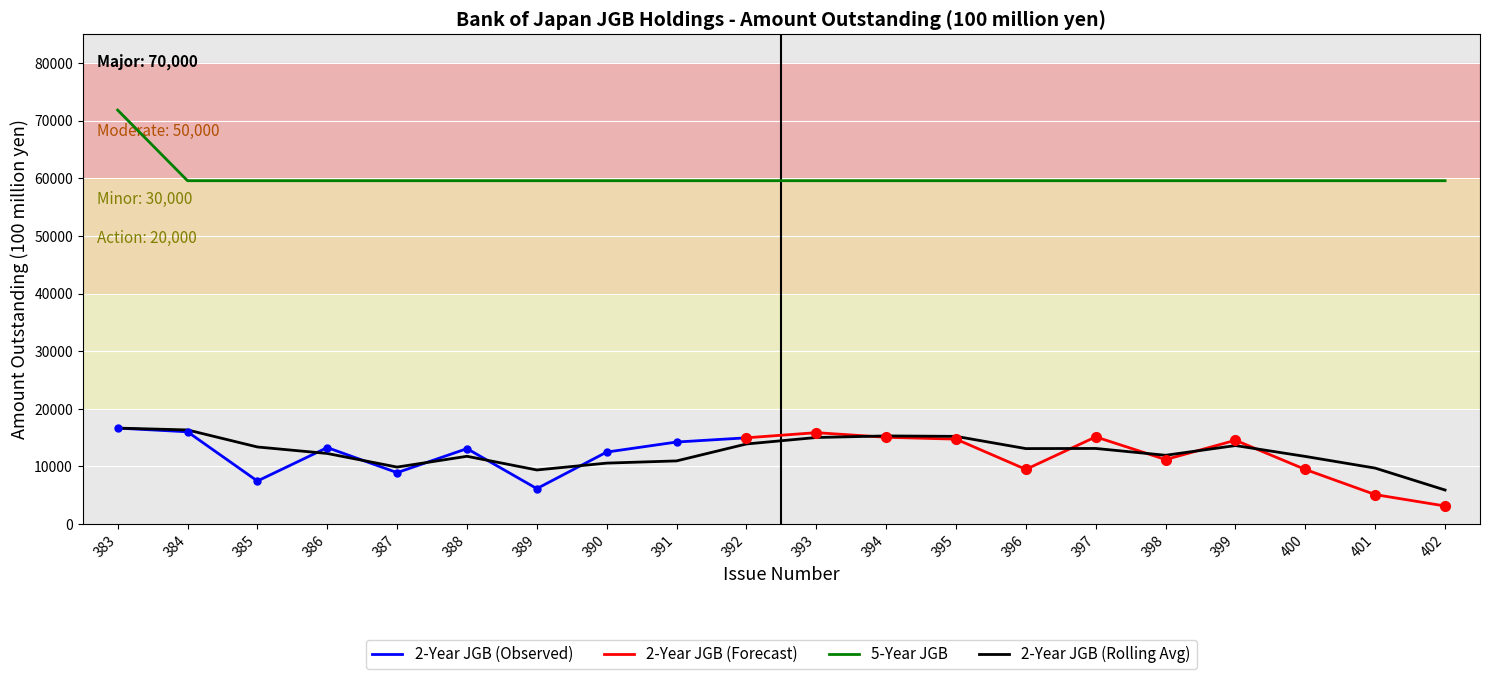

What is the maximum value shown in the chart?

71819